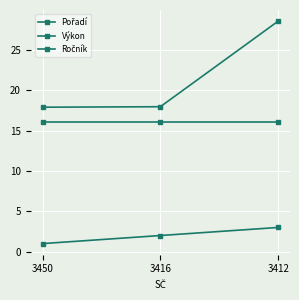

What is the value of the Ročník point at the 3rd from the left?

16.0